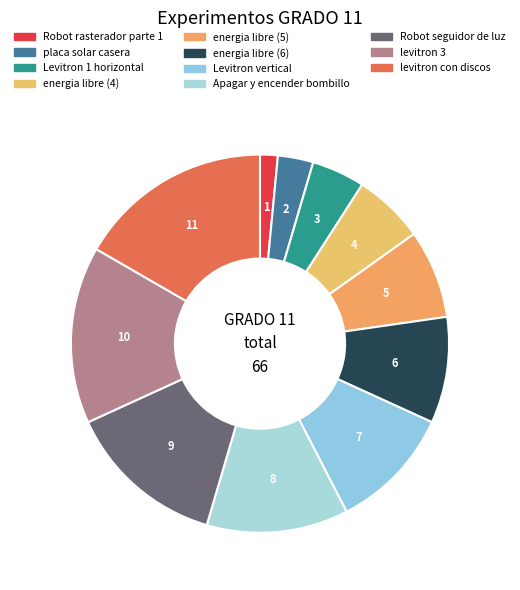

Approximately how many times larger is the value at energia libre (4) compared to energia libre (6)?

0.7